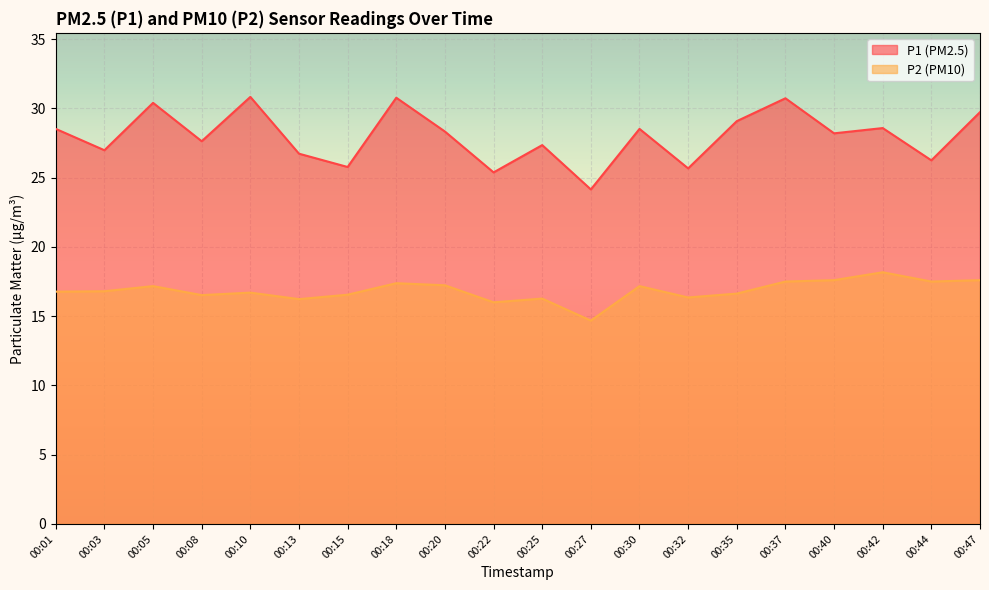

How many lines are shown in the chart?

2